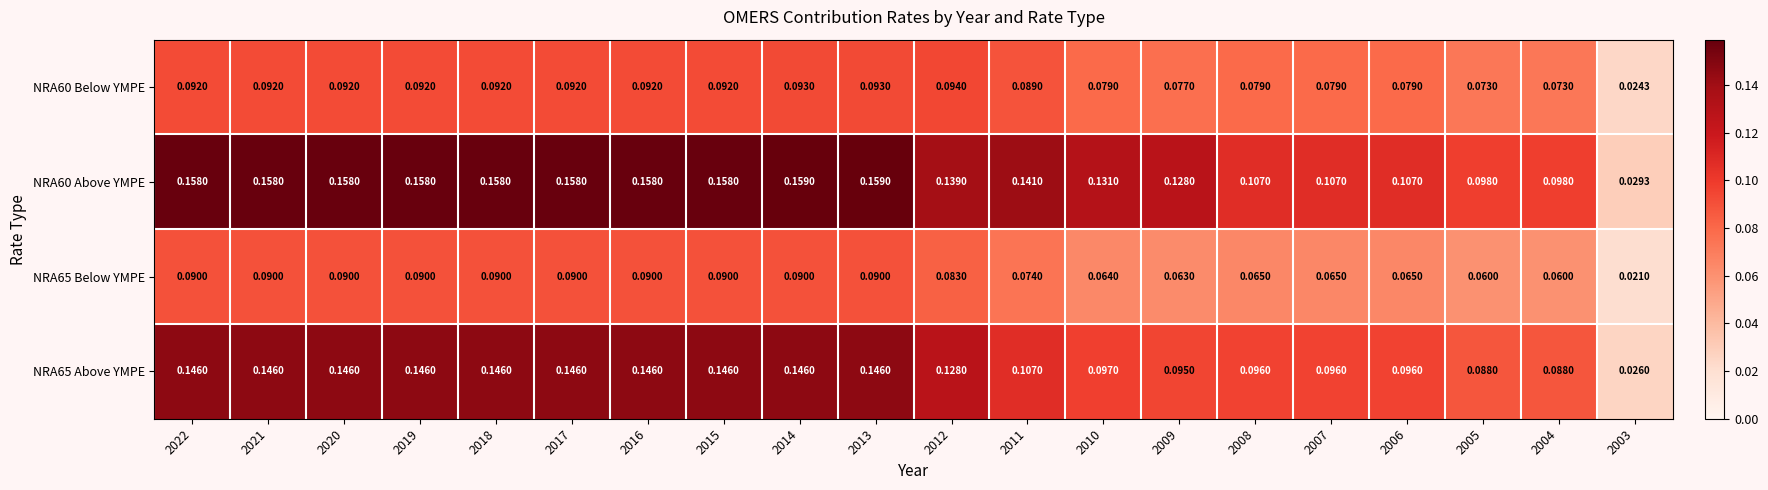

Which series has the largest range (max minus min)?

NRA60 Above YMPE